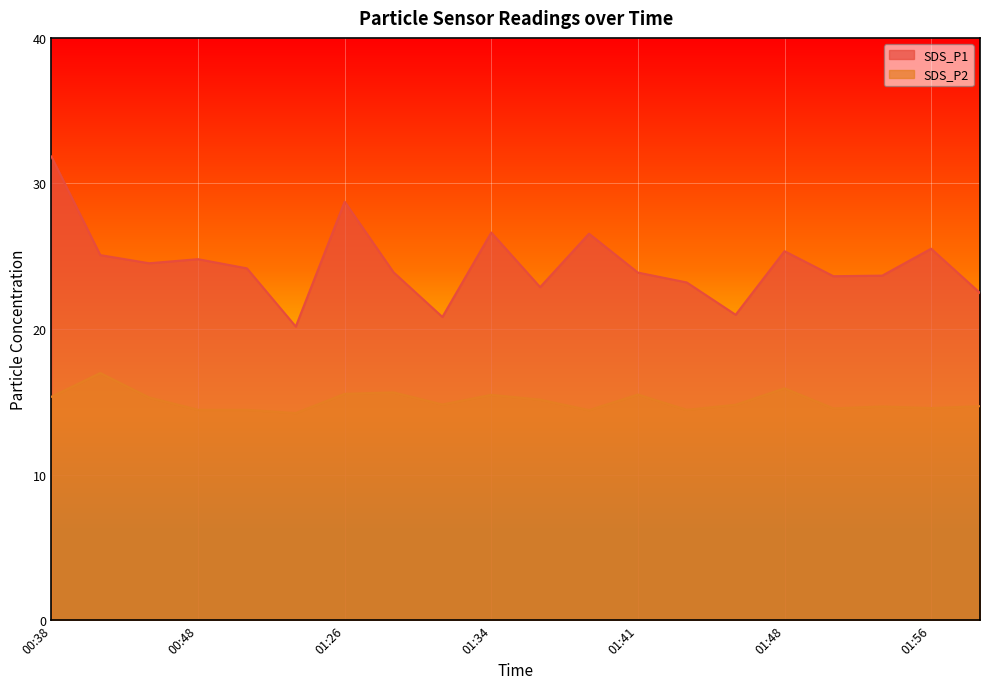

Where is the first local minimum for SDS_P1?

00:43